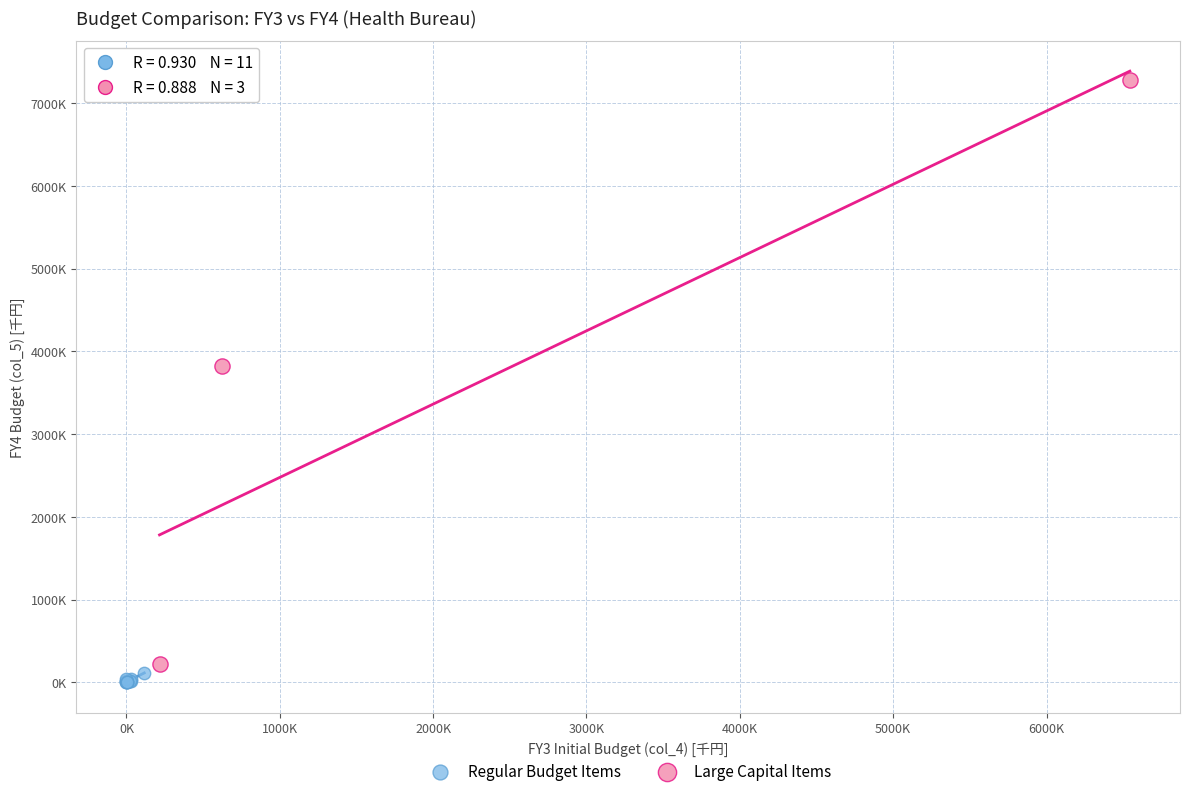

Which series has the widest spread of Y values?

Large Capital Items